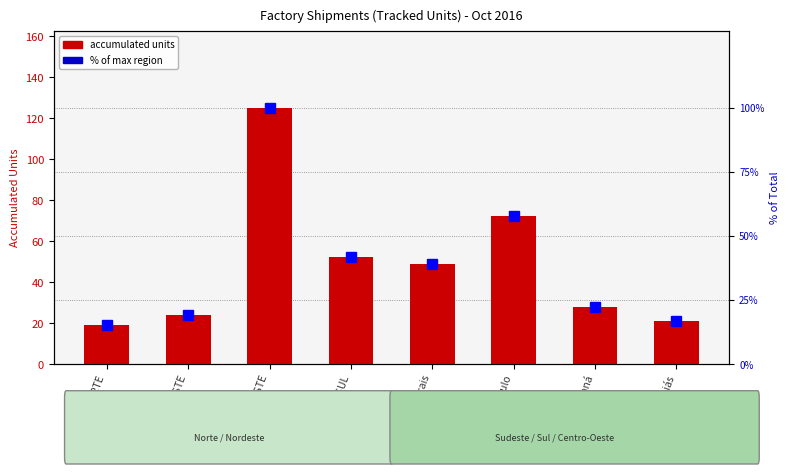

What is the sum of all accumulated units values?

390.0